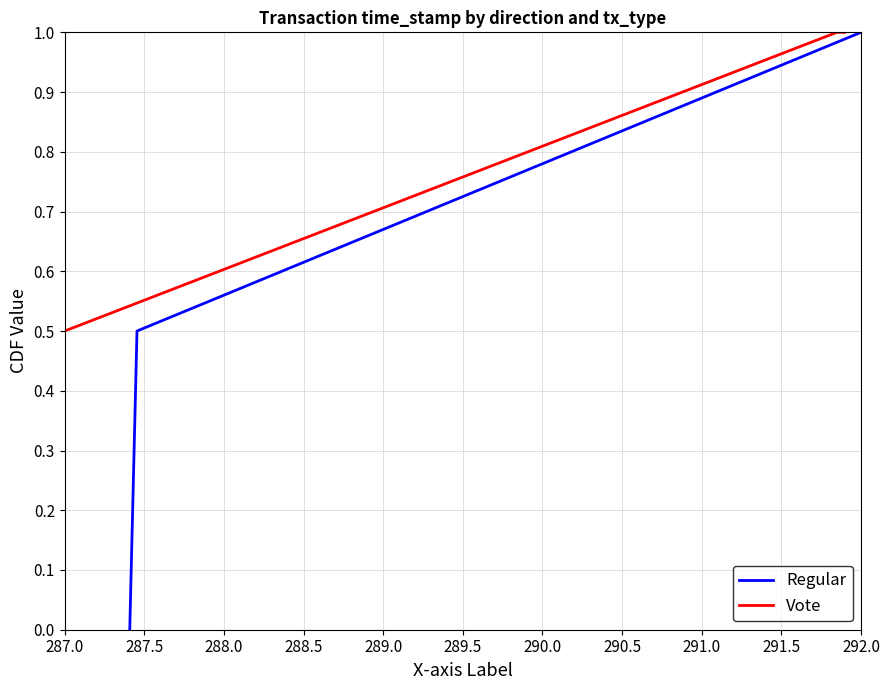

Does the chart have visible grid lines?

Yes